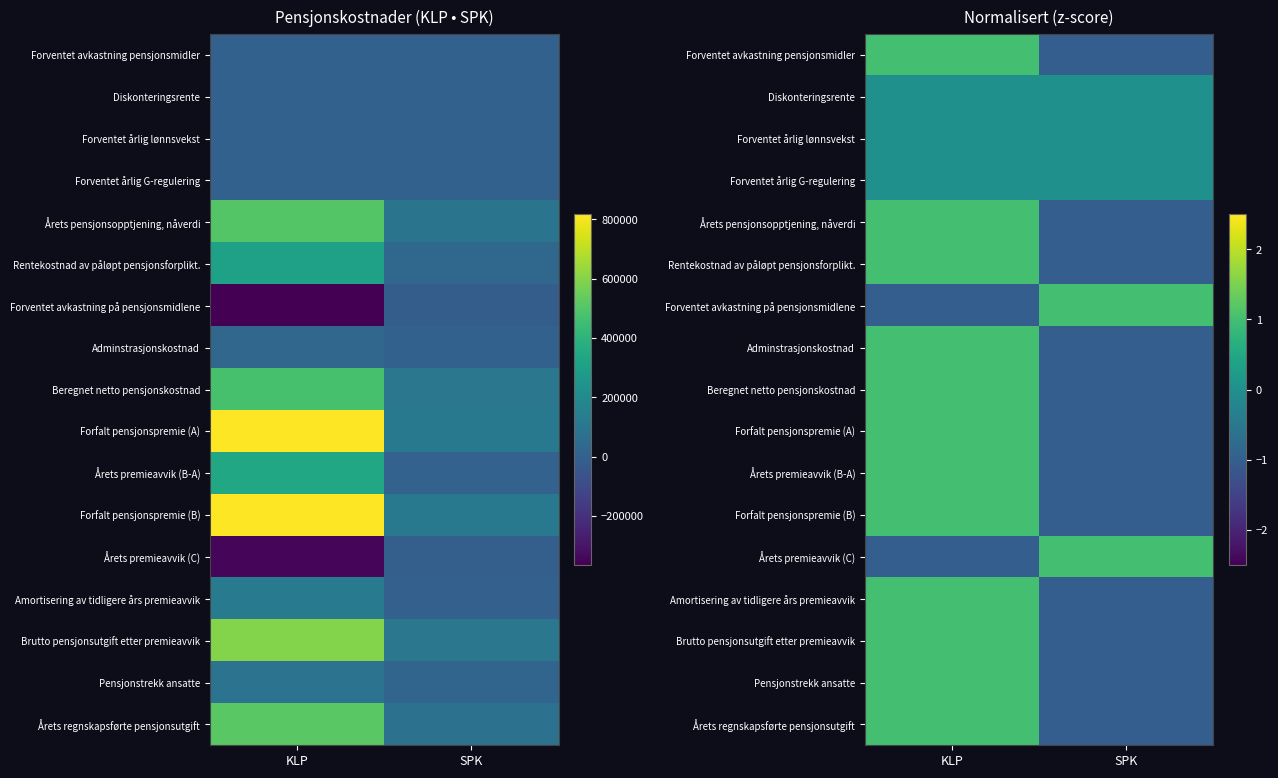

List the series in order of their peak value, highest first.

Forfalt pensjonspremie (A), Forfalt pensjonspremie (B), Brutto pensjonsutgift etter premieavvik, Årets regnskapsførte pensjonsutgift, Årets pensjonsopptjening, nåverdi, Beregnet netto pensjonskostnad, Forventet avkastning på pensjonsmidlene, Årets premieavvik (B-A), Årets premieavvik (C), Rentekostnad av påløpt pensjonsforplikt., Amortisering av tidligere års premieavvik, Pensjonstrekk ansatte, Adminstrasjonskostnad, Forventet avkastning pensjonsmidler, Diskonteringsrente, Forventet årlig lønnsvekst, Forventet årlig G-regulering